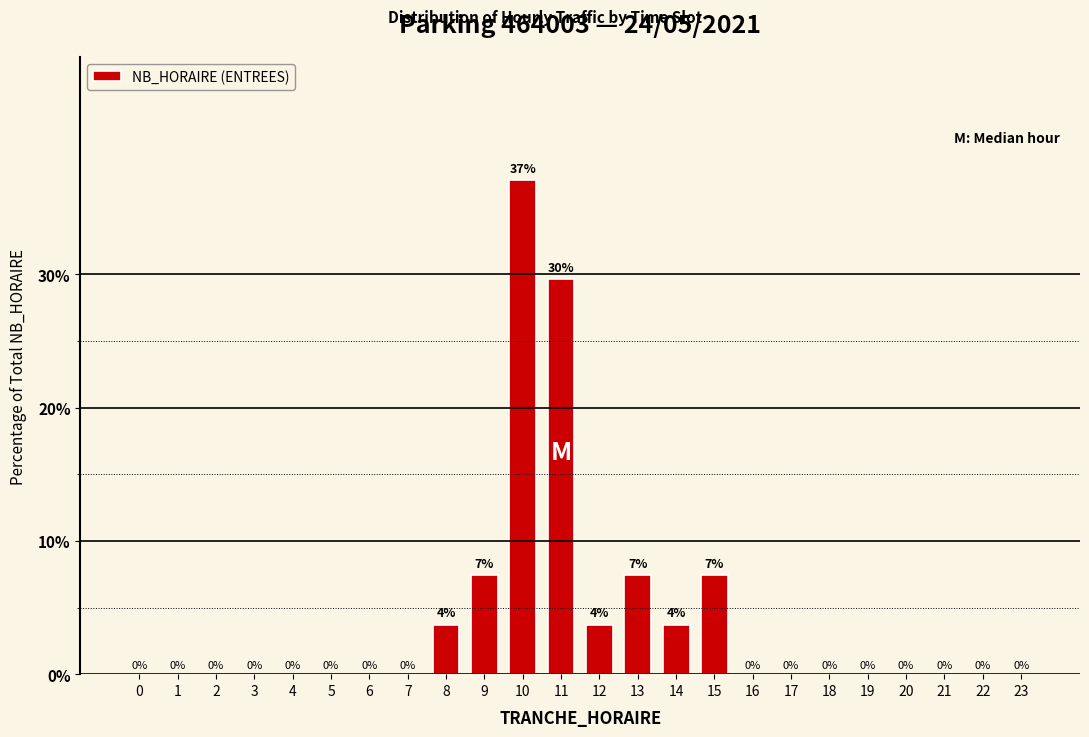

Between 6 and 8, which is larger?

8